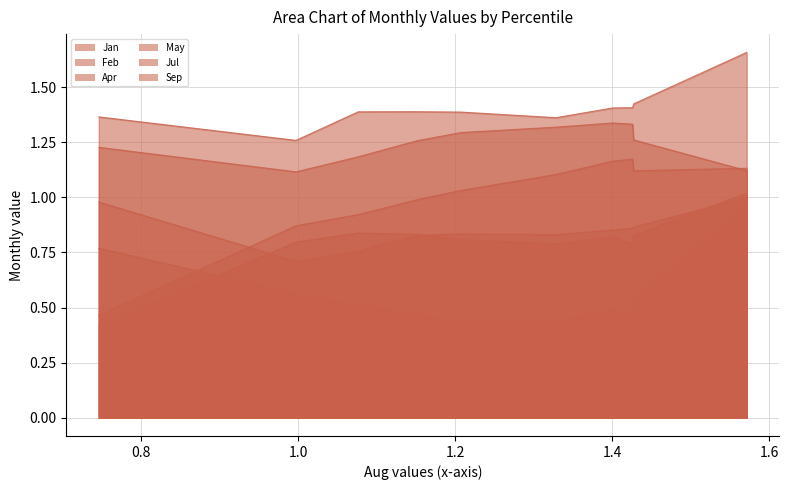

At which category is the sum across all series the highest?

pct95